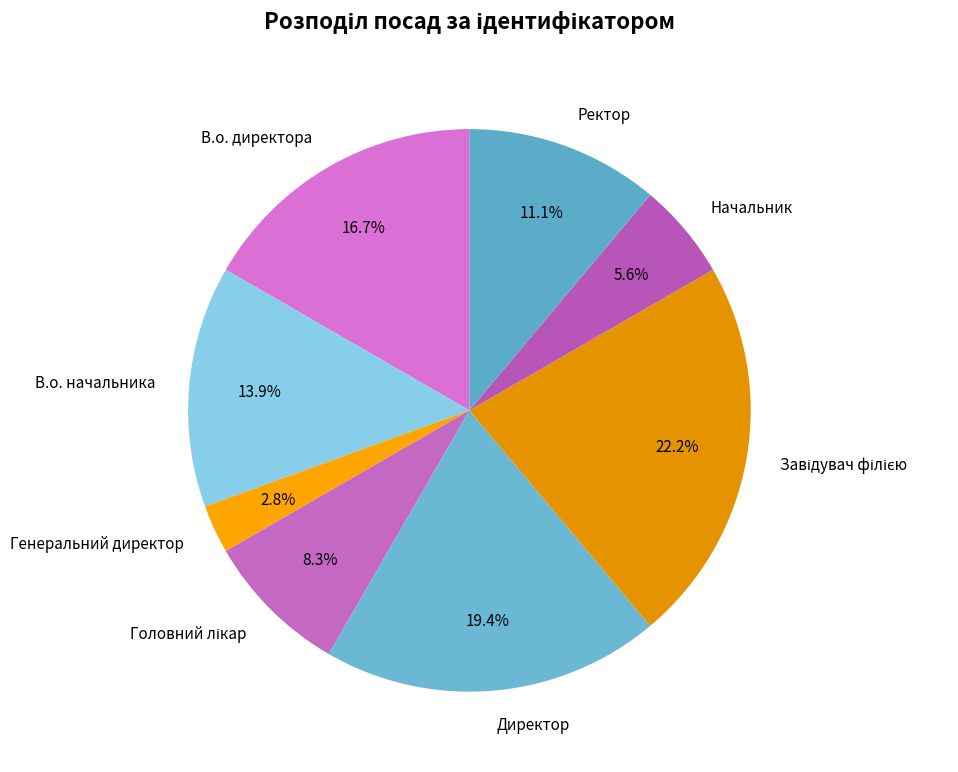

Does В.о. директора account for over 50% of the chart?

No